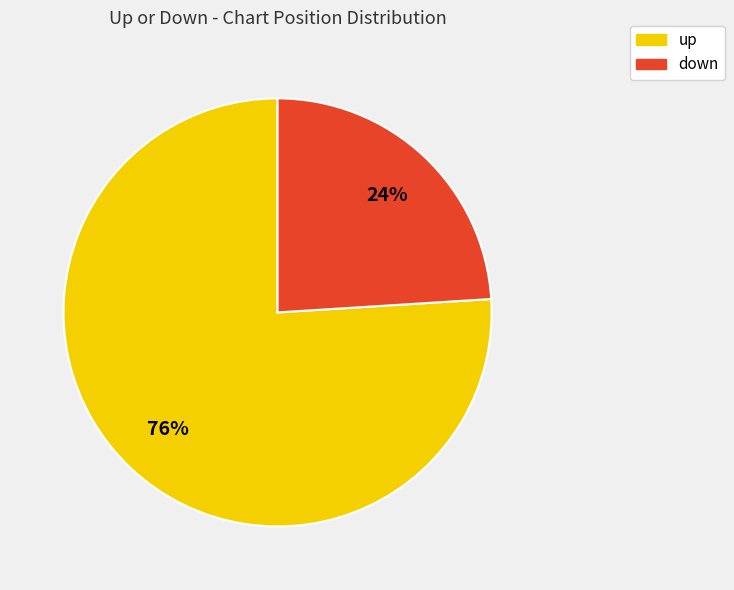

Which category has the biggest portion of the pie?

up